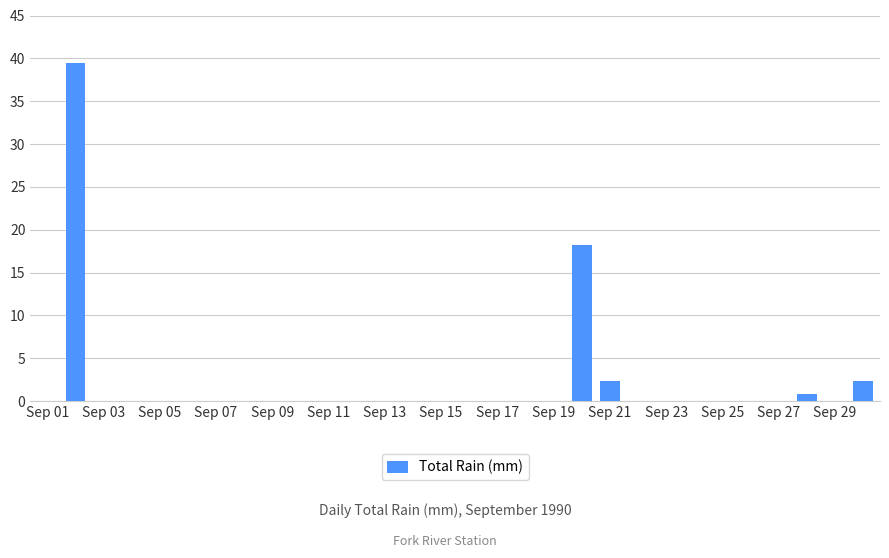

What is the greatest value displayed?

39.4